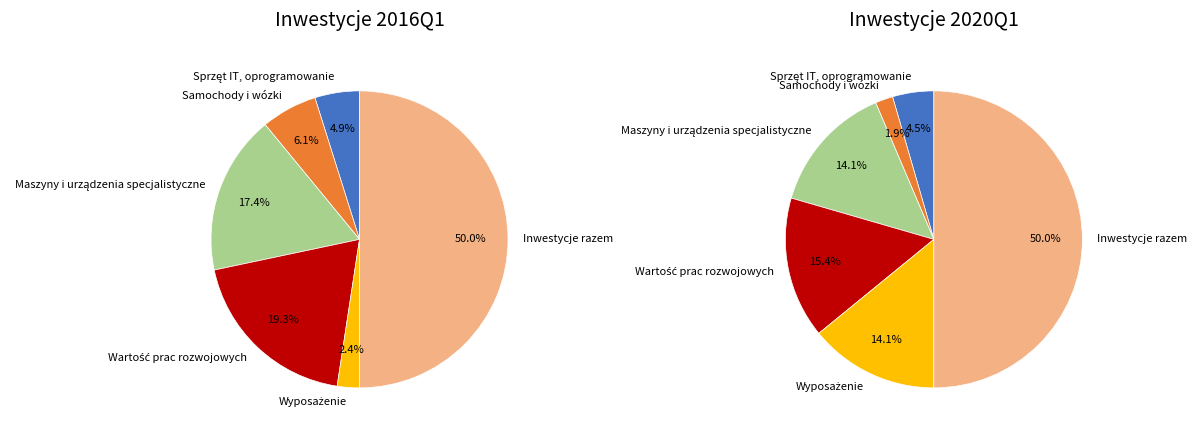

Which category has the smallest portion of the pie?

Samochody i wózki